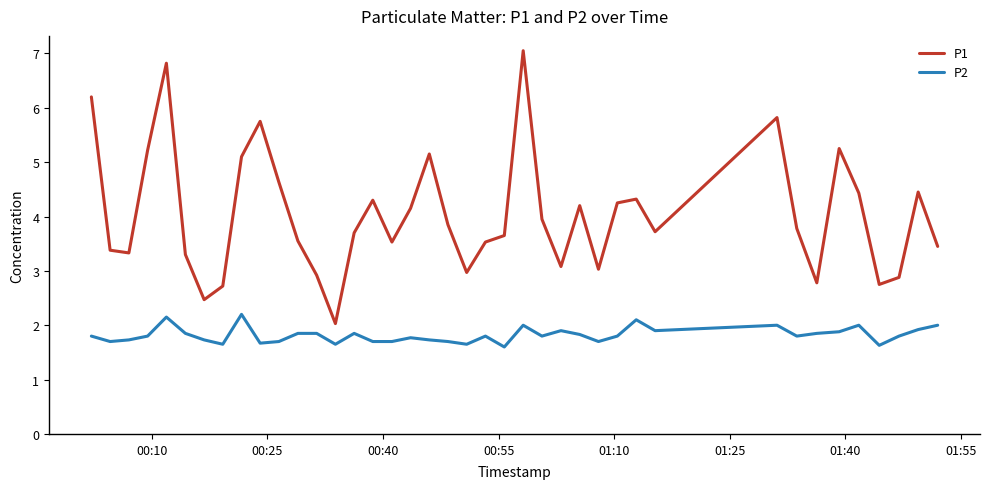

What is the minimum value shown in the chart?

1.6